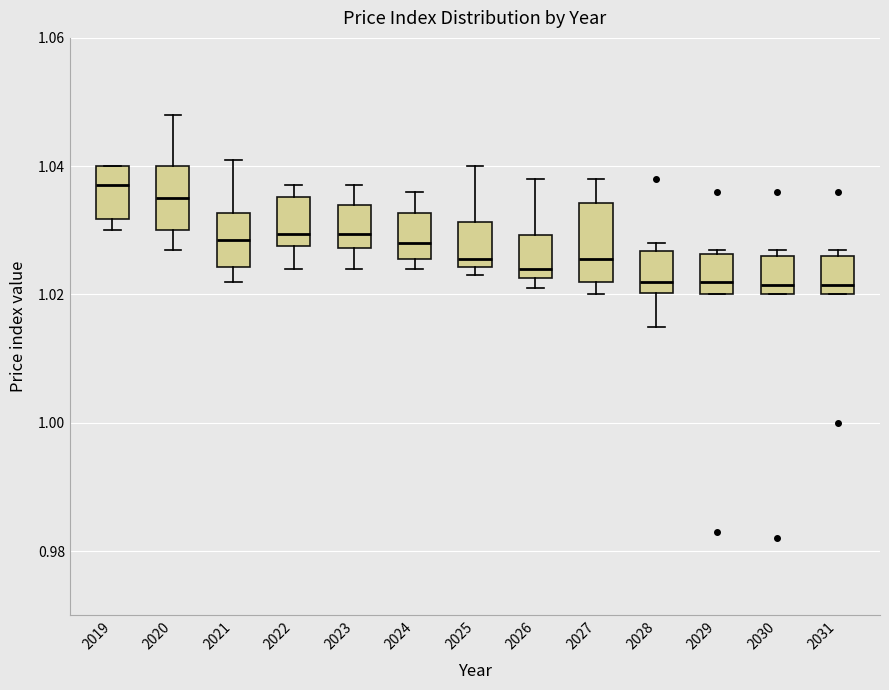

Where is the upper edge of the box at x = 2025 on the y-axis? The values are not printed on the chart, so give them approximately, as read against the axis.

1.032